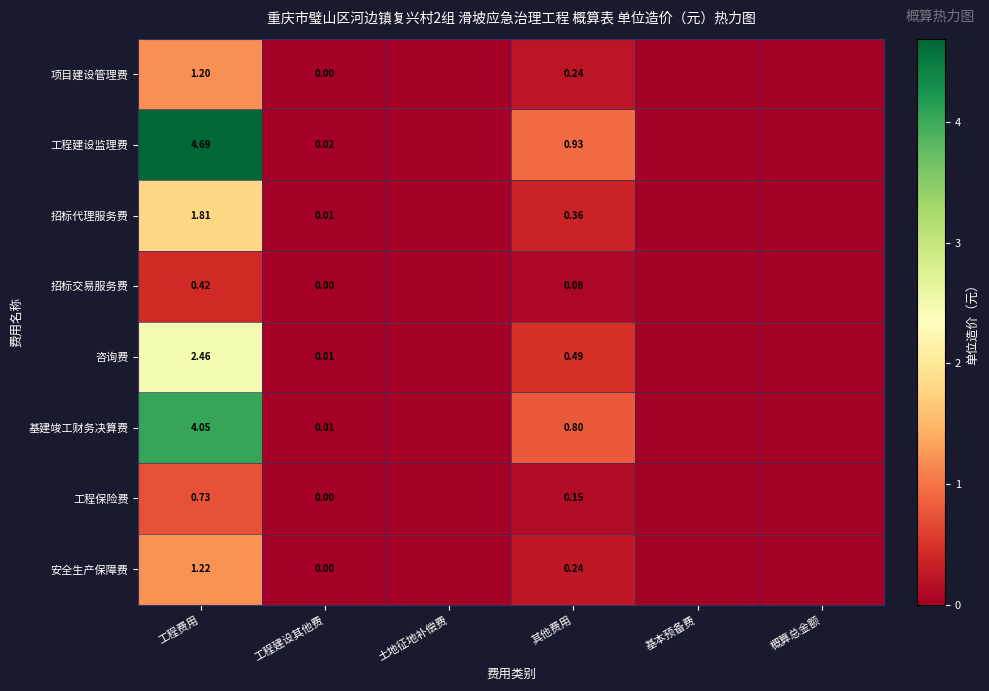

True or false: 工程建设监理费 has a value of 4.7 at 工程费用.

True